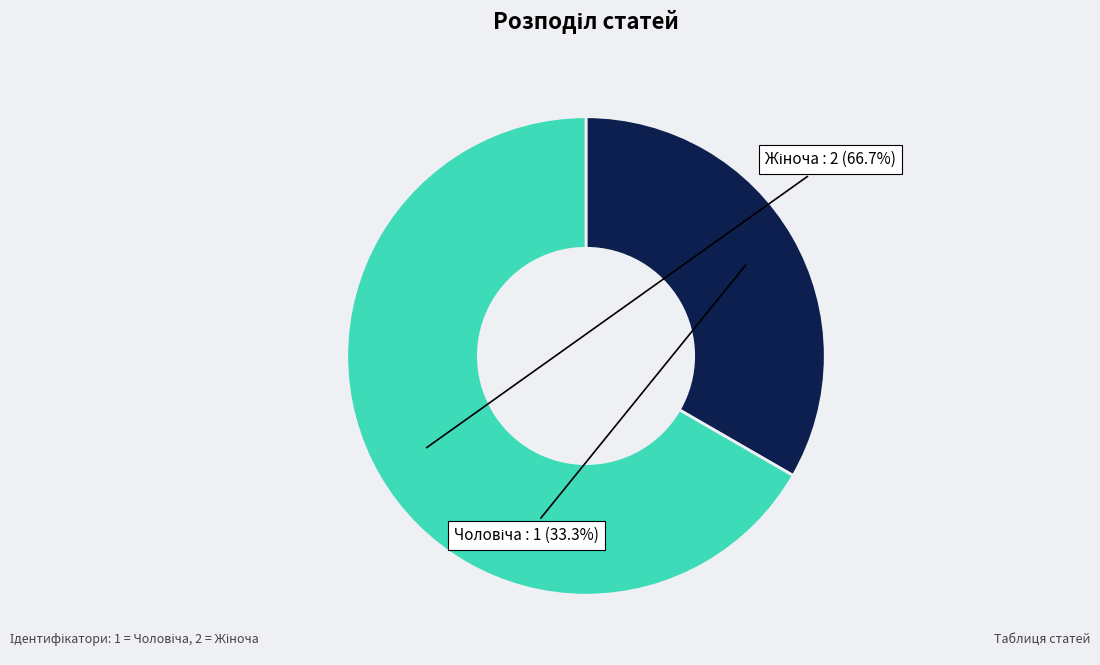

Which slice represents more than half of the pie?

Жіноча